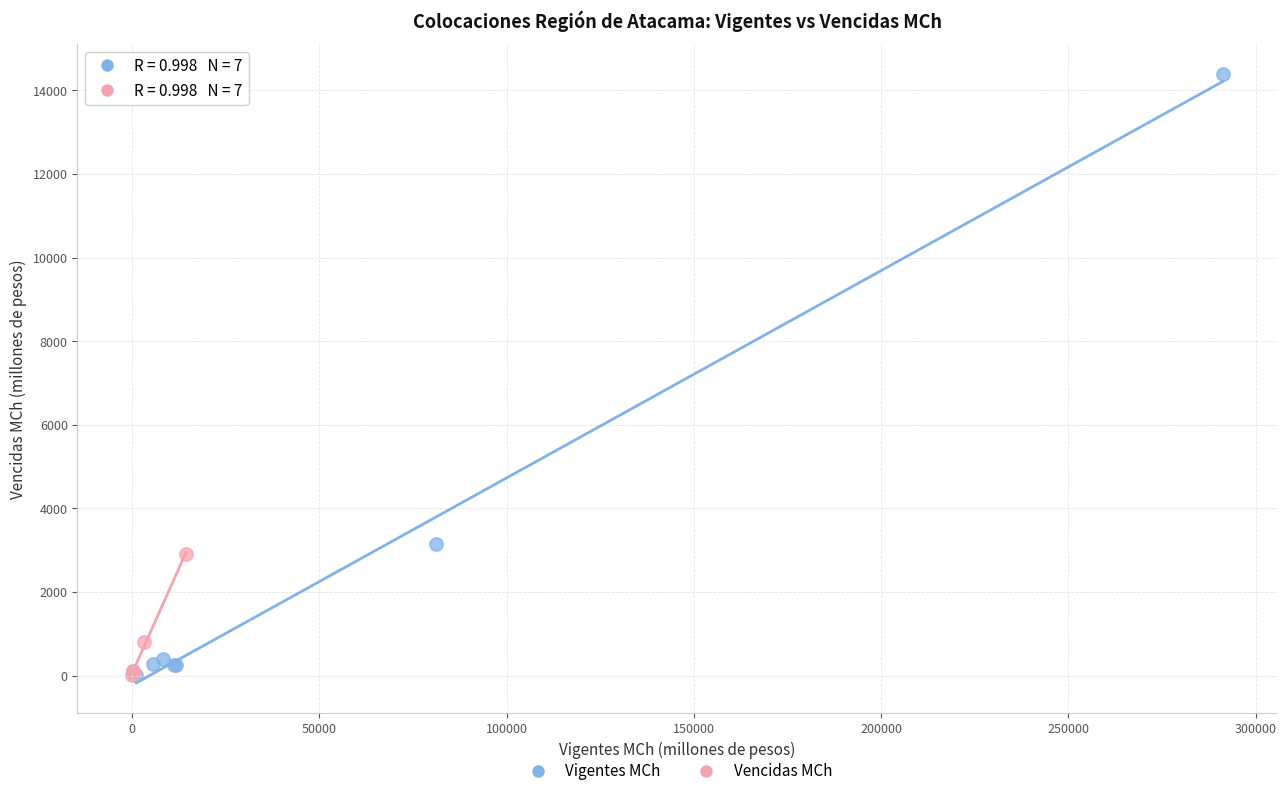

What are all the series names shown in the legend?

Vigentes MCh, Vencidas MCh